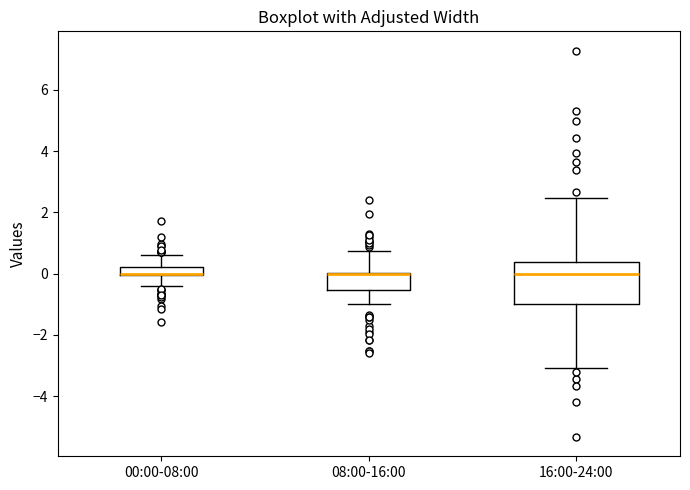

Where is the upper edge of the box for 16:00-24:00 on the y-axis? The values are not printed on the chart, so give them approximately, as read against the axis.

0.4